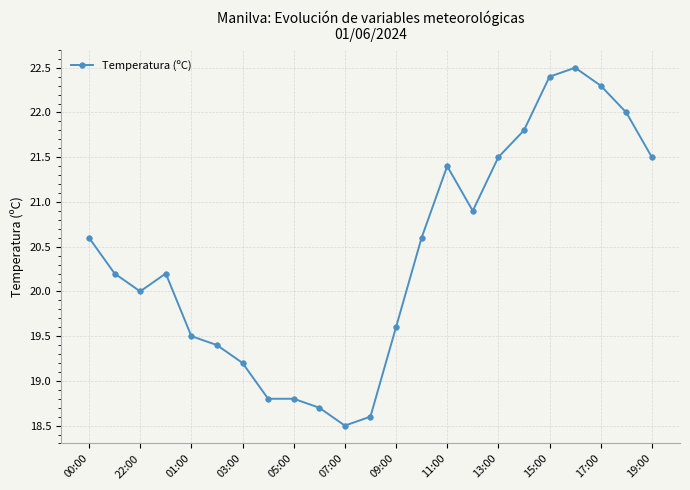

What is the value of the 6th point from the left?

19.4